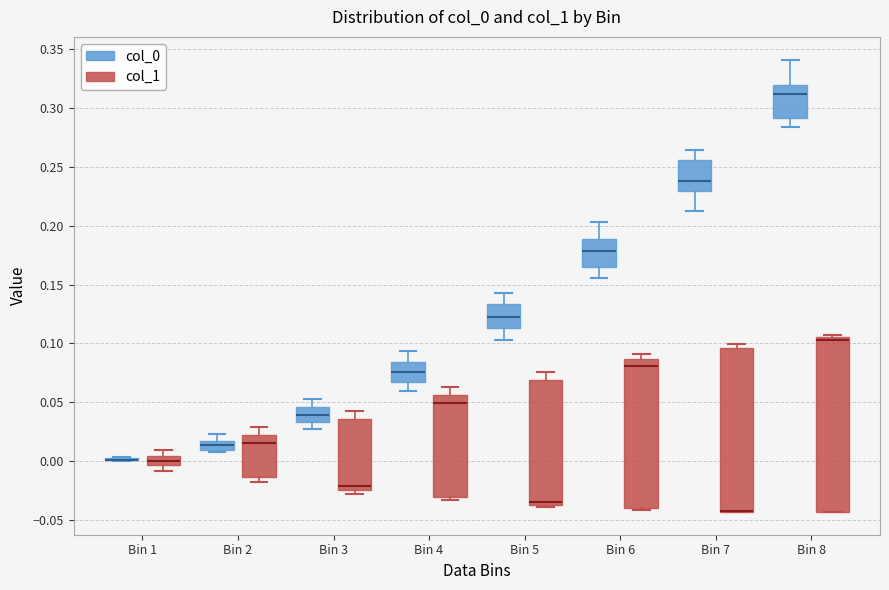

Comparing the boxes themselves (not the whiskers), which one is the tallest?

Bin 8 (col_1)